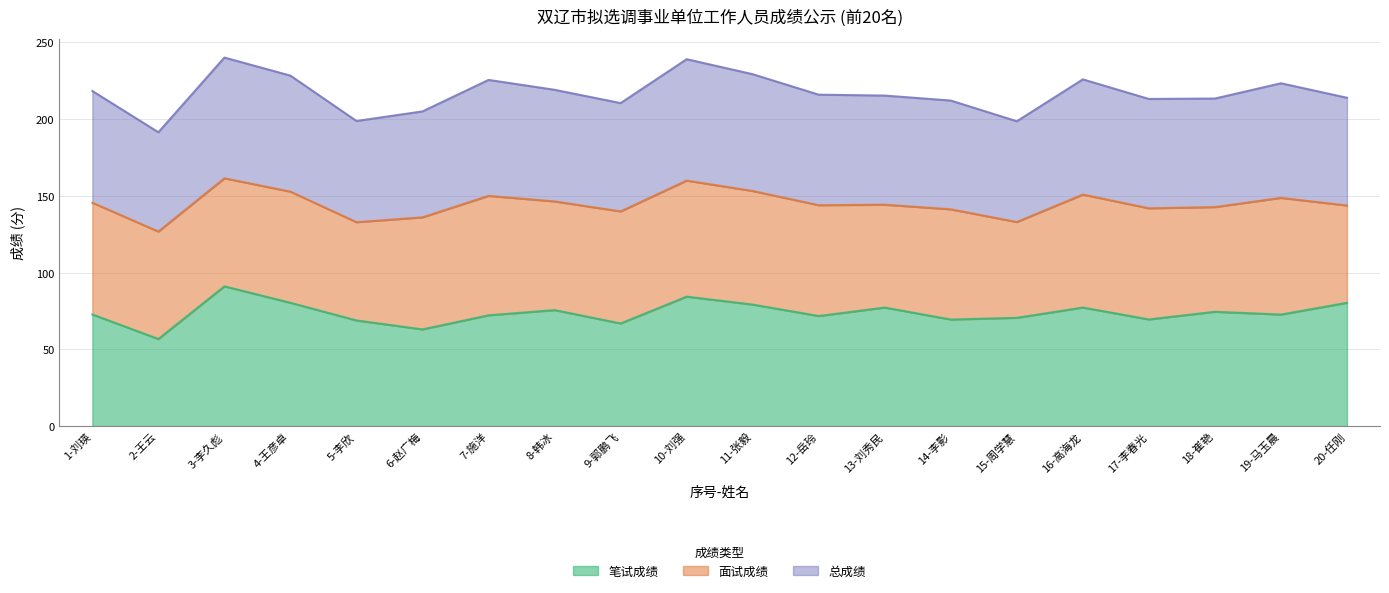

Which series has the largest range (max minus min)?

总成绩